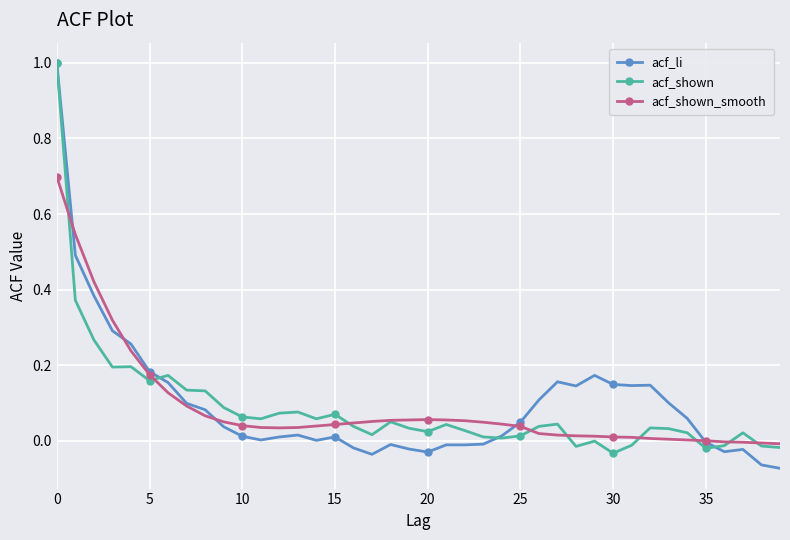

Count the number of categories in the chart.

40